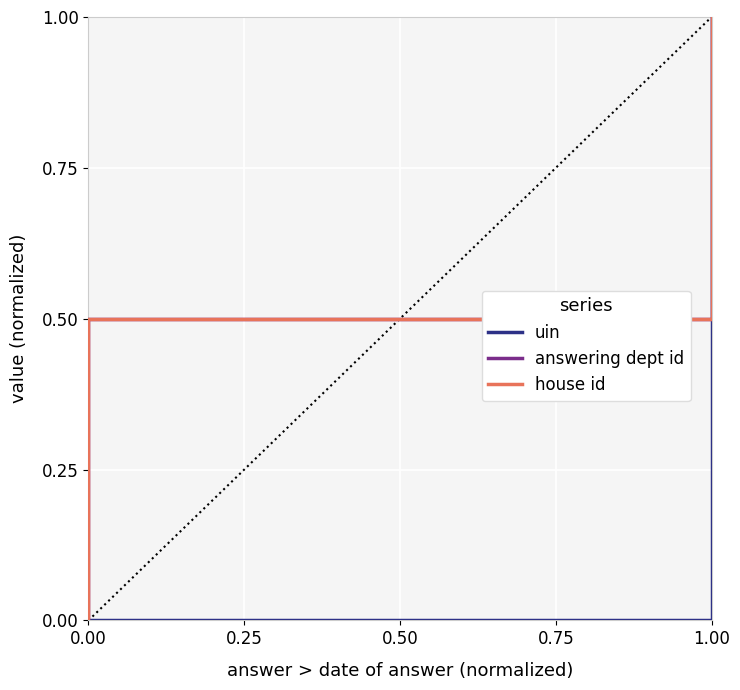

Rank the categories by house id value from highest to lowest.

1.00, 0.00, 1.00, 0.00